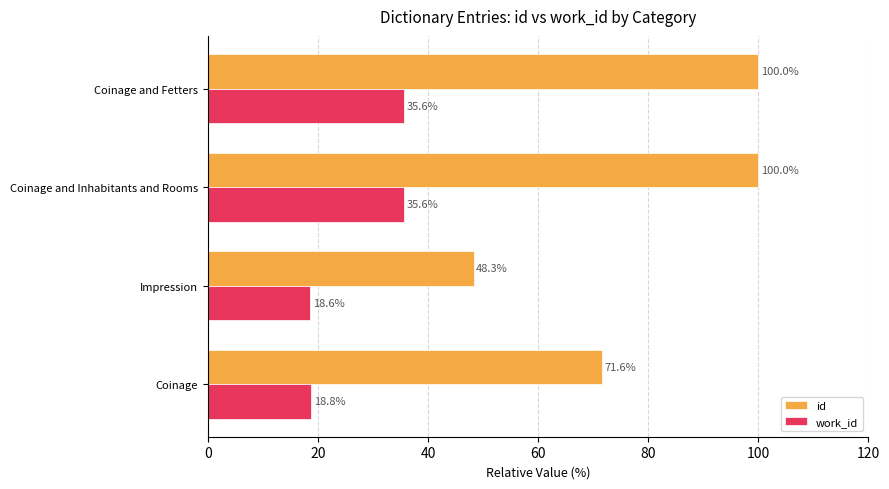

What value does the id series have at Coinage and Fetters?

100.0